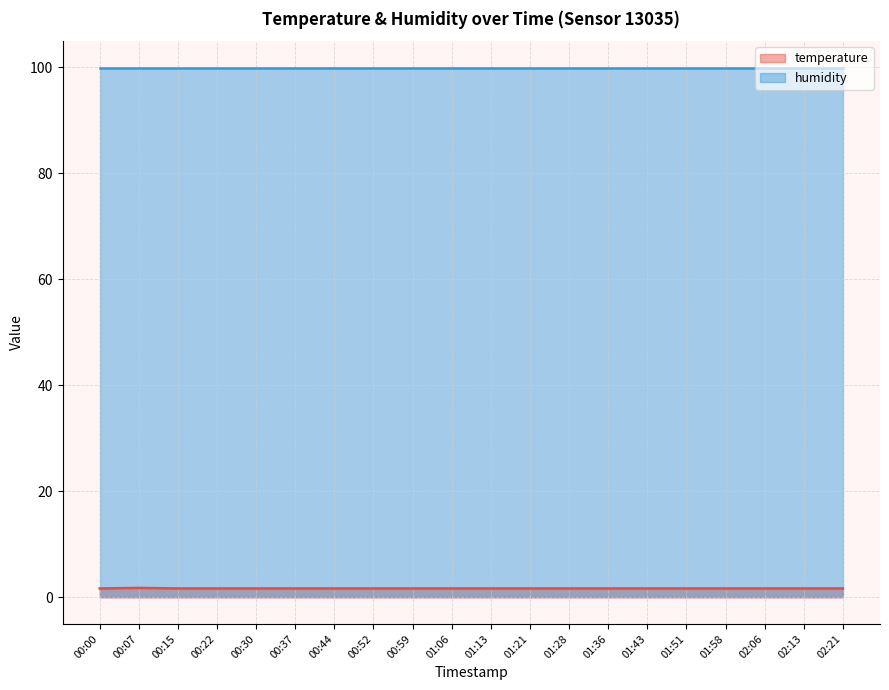

What is the label of the 10th point from the left?

01:06